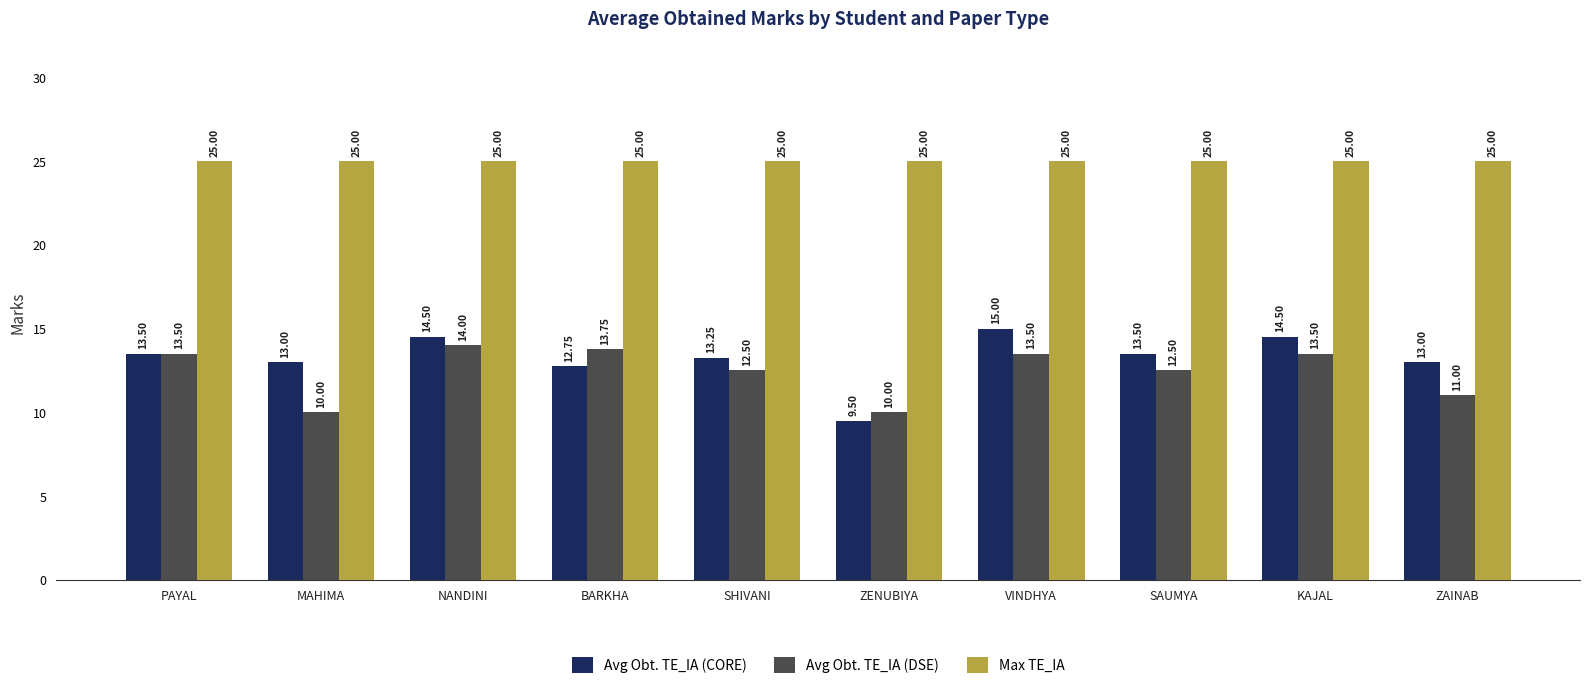

How many categories are shown in the chart?

10